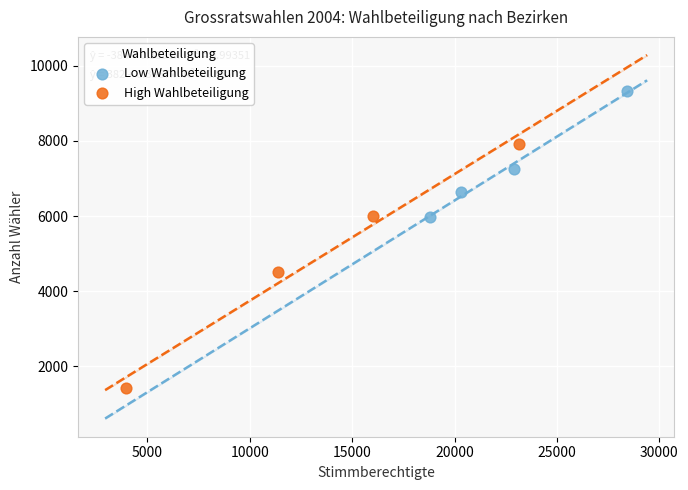

Which series reaches the minimum Y coordinate?

High Wahlbeteiligung